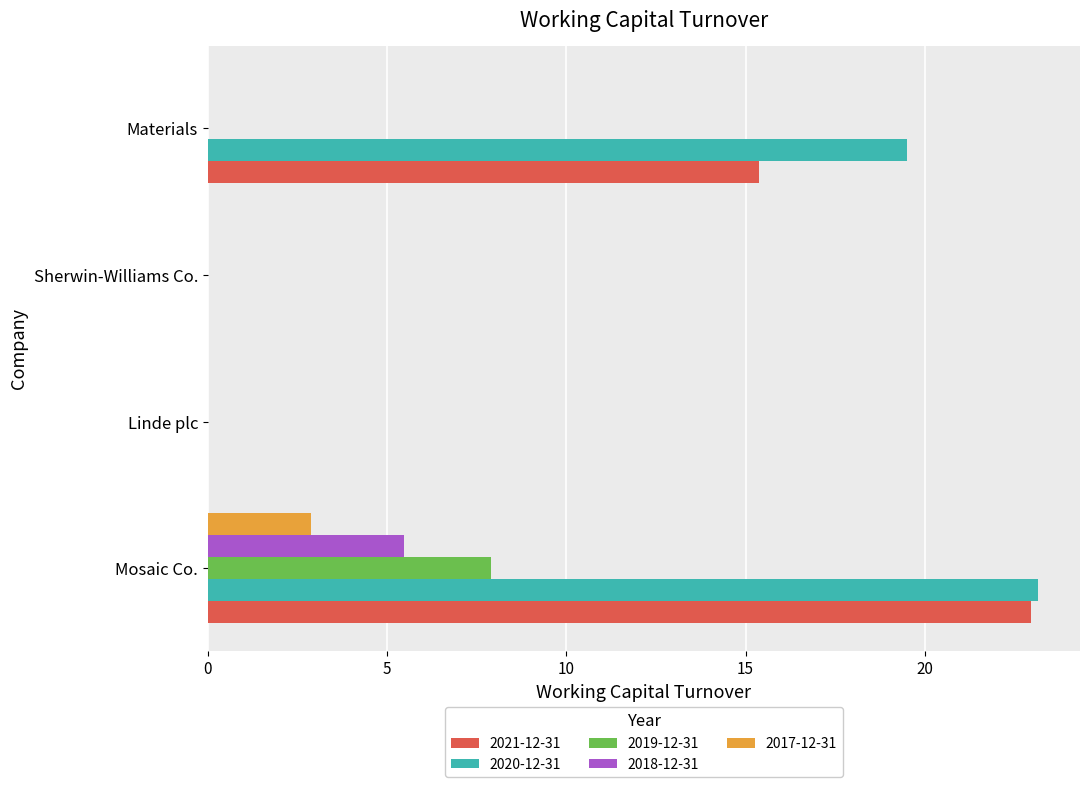

What is the maximum value shown in the chart?

23.2